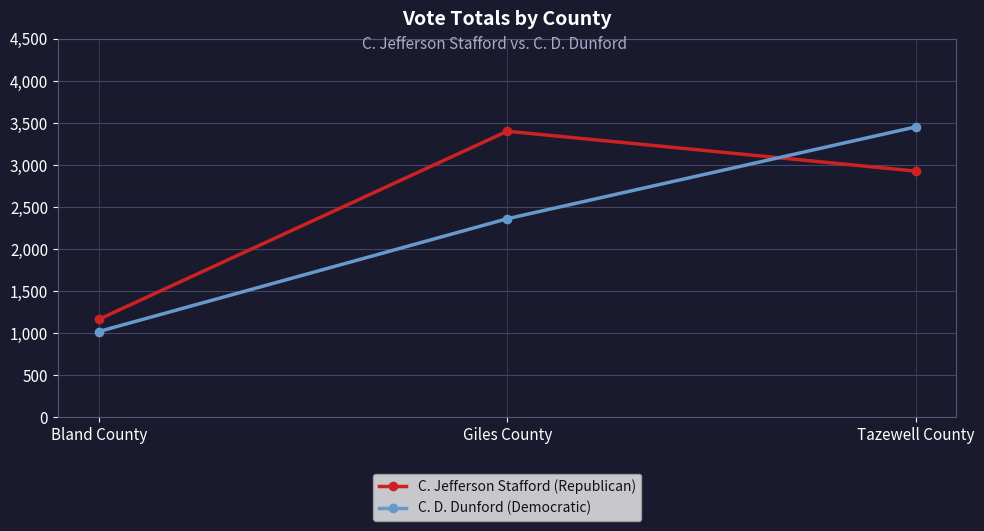

What is the difference between the highest and lowest values at Giles County?

1040